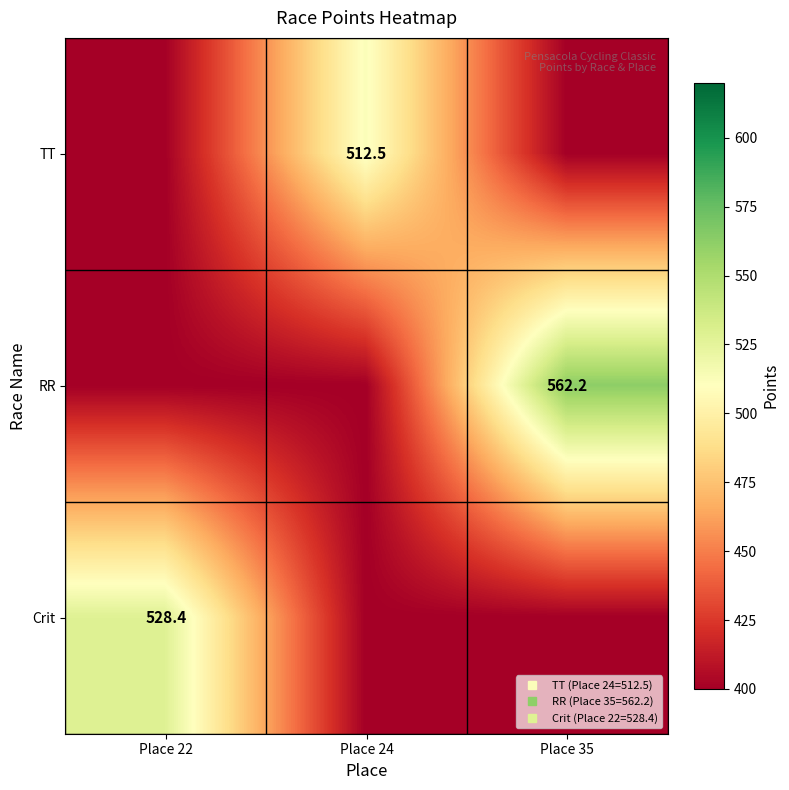

Which series changed the most between Place 22 and Place 24?

Crit